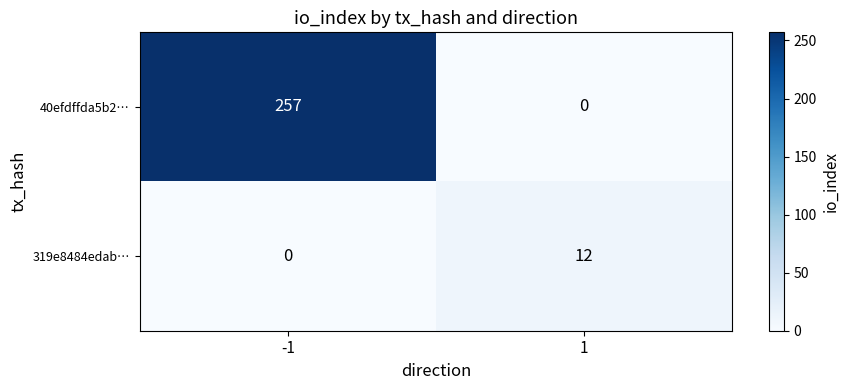

What is the difference between the 40efdffda5b2… values at 1 and -1?

257